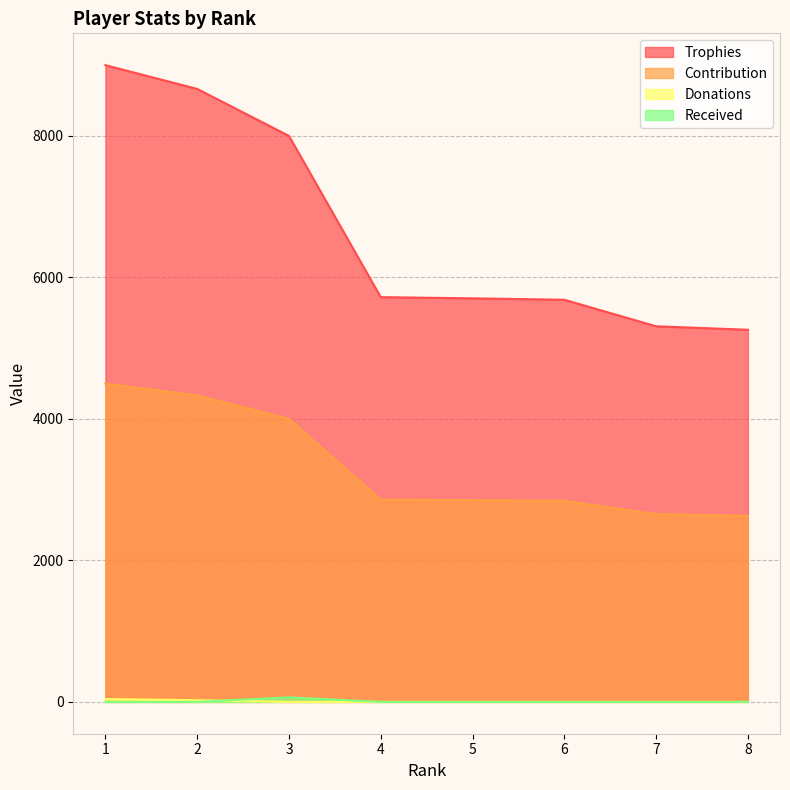

Between 5 and 1, which is larger?

1